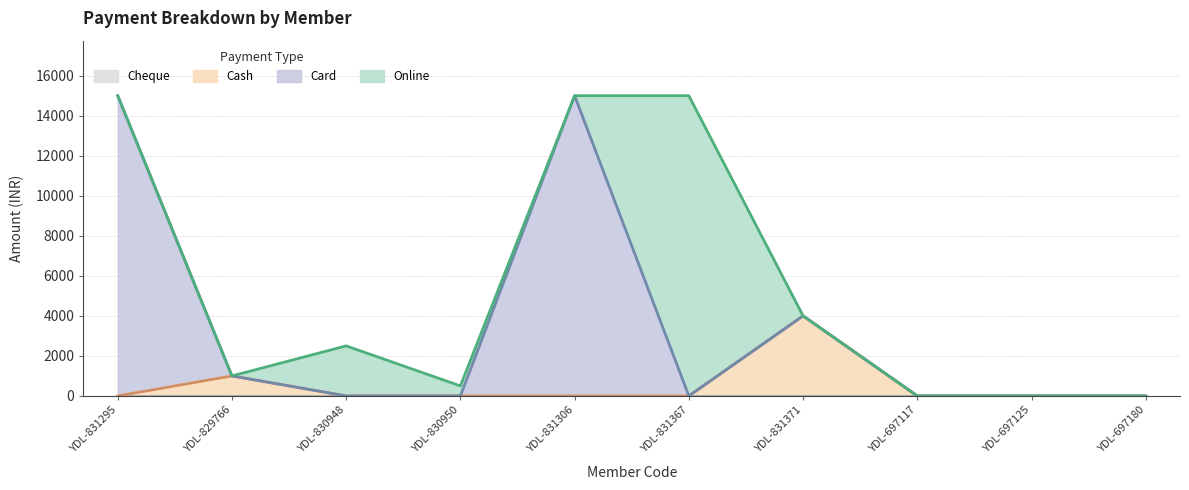

Which series has the widest spread of values?

Online